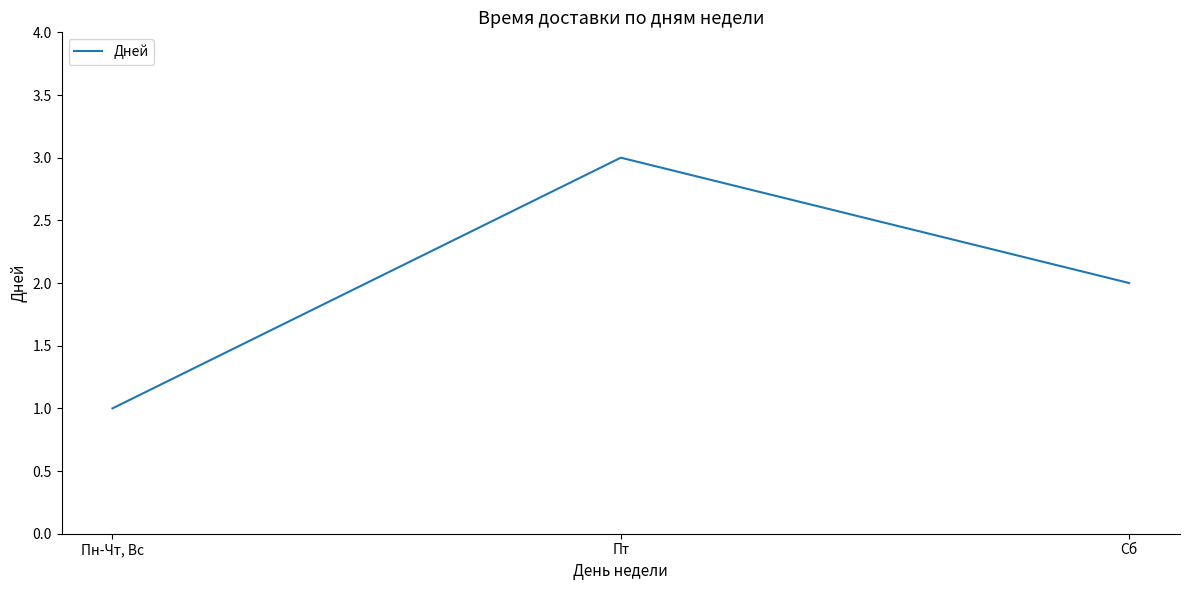

The chart shows a value of 3 at Пт. True or false?

True